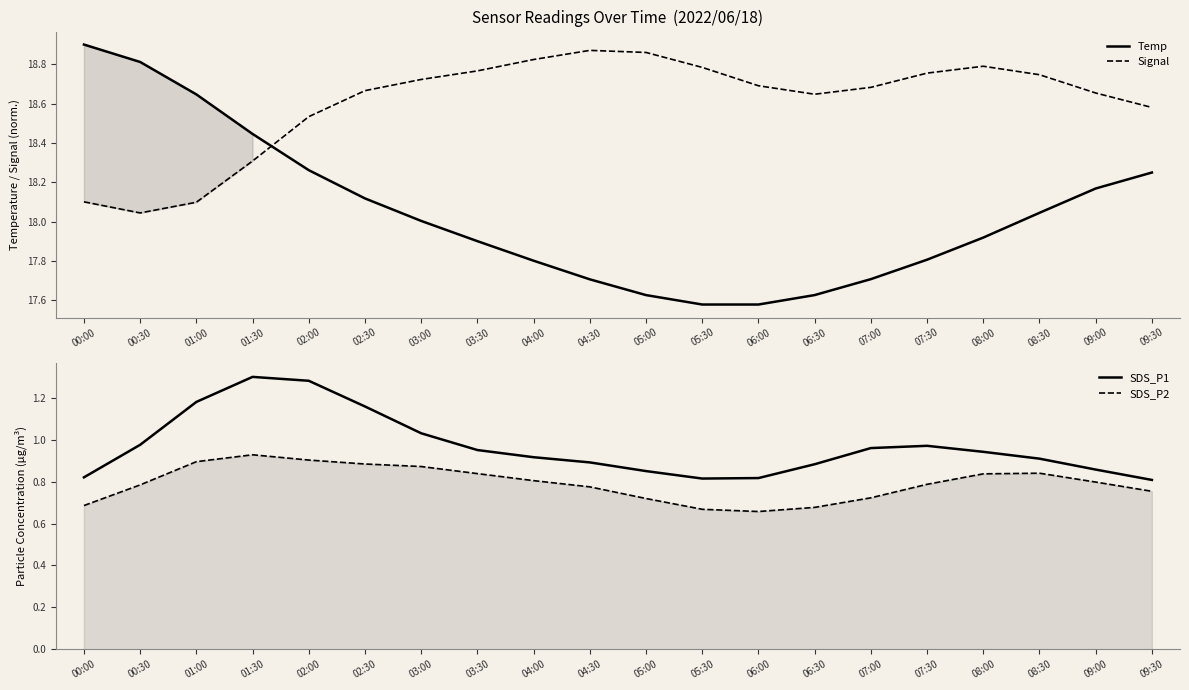

How many data points does each series have?

20